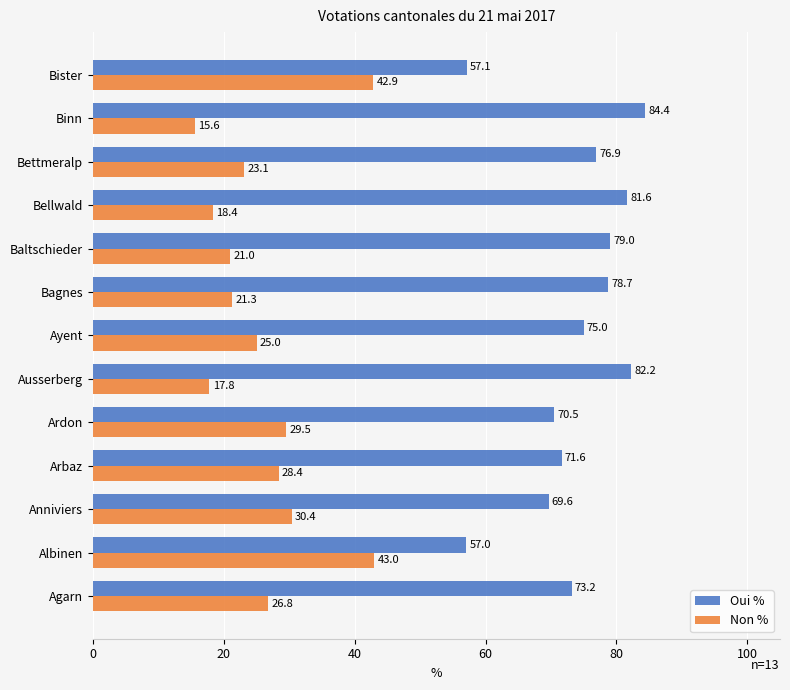

List the series in order of their peak value, lowest first.

Non %, Oui %